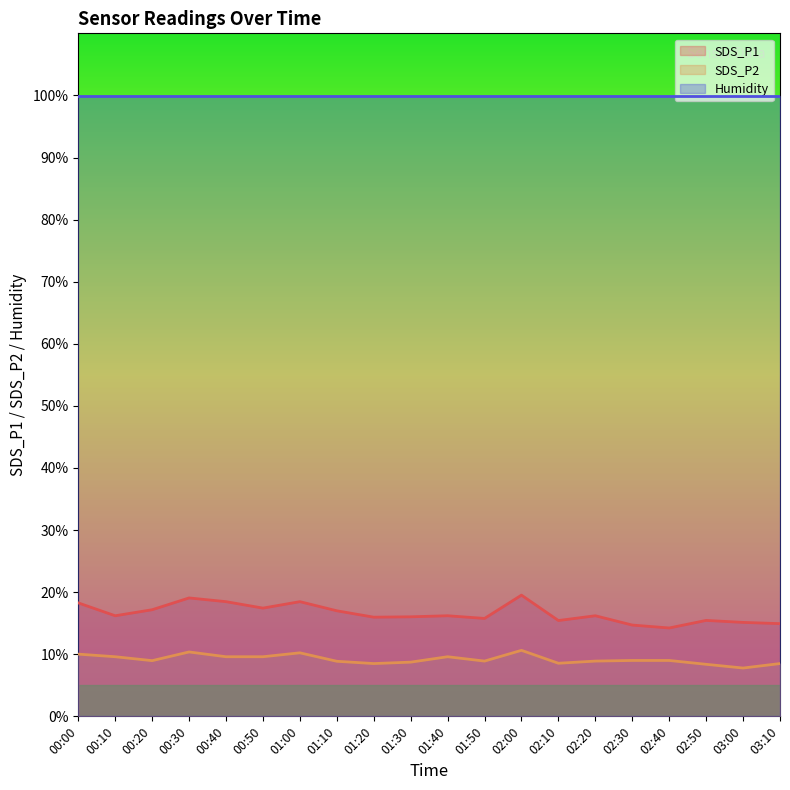

What are all the series names shown in the legend?

SDS_P1, SDS_P2, Humidity